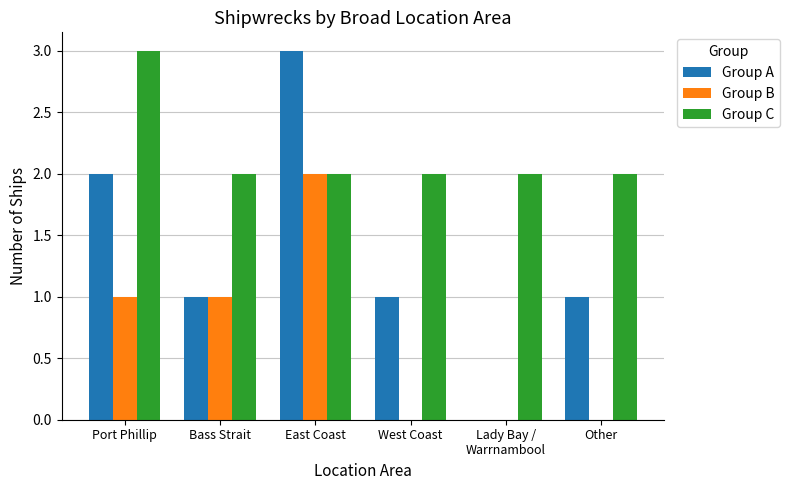

What is the total value across all series at West Coast?

3